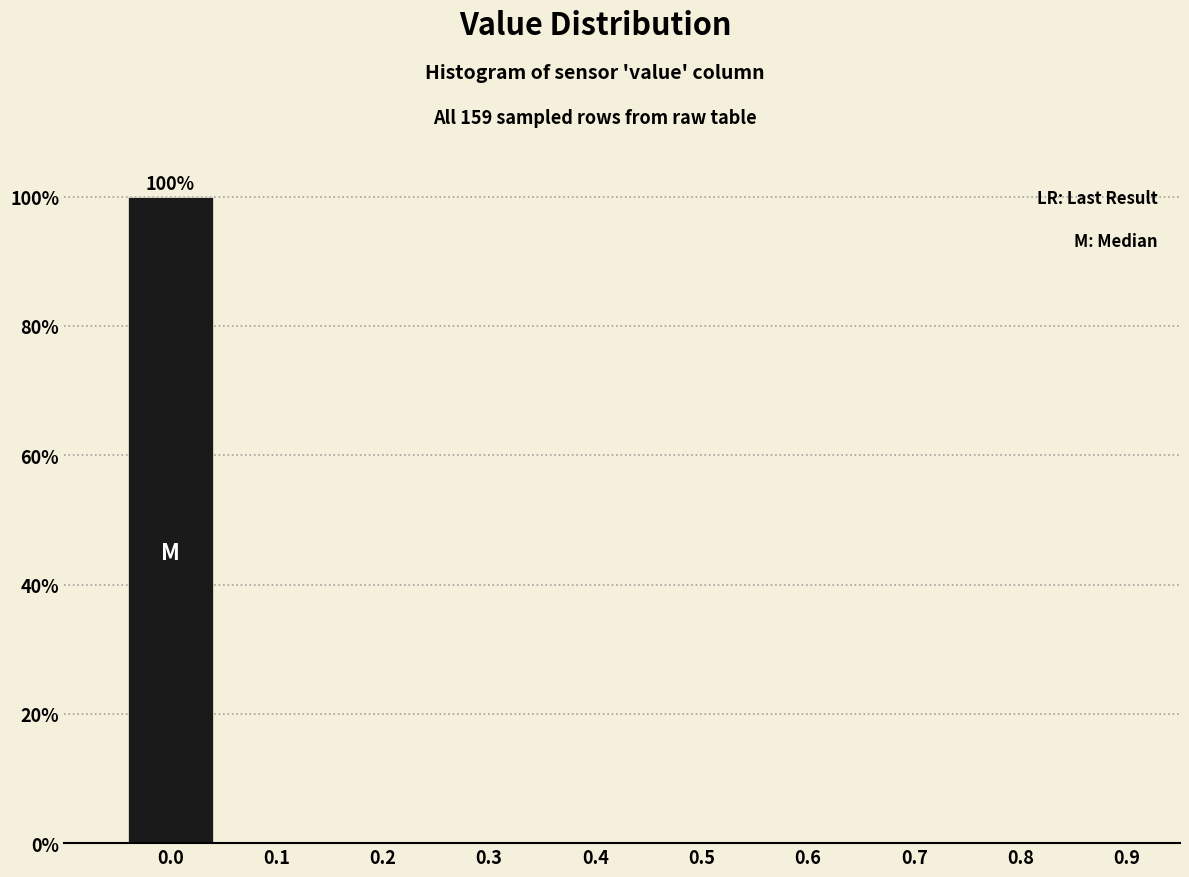

Reading left to right, transcribe all the data shown in this chart.

0.0=100	0.1=0	0.2=0	0.3=0	0.4=0	0.5=0	0.6=0	0.7=0	0.8=0	0.9=0